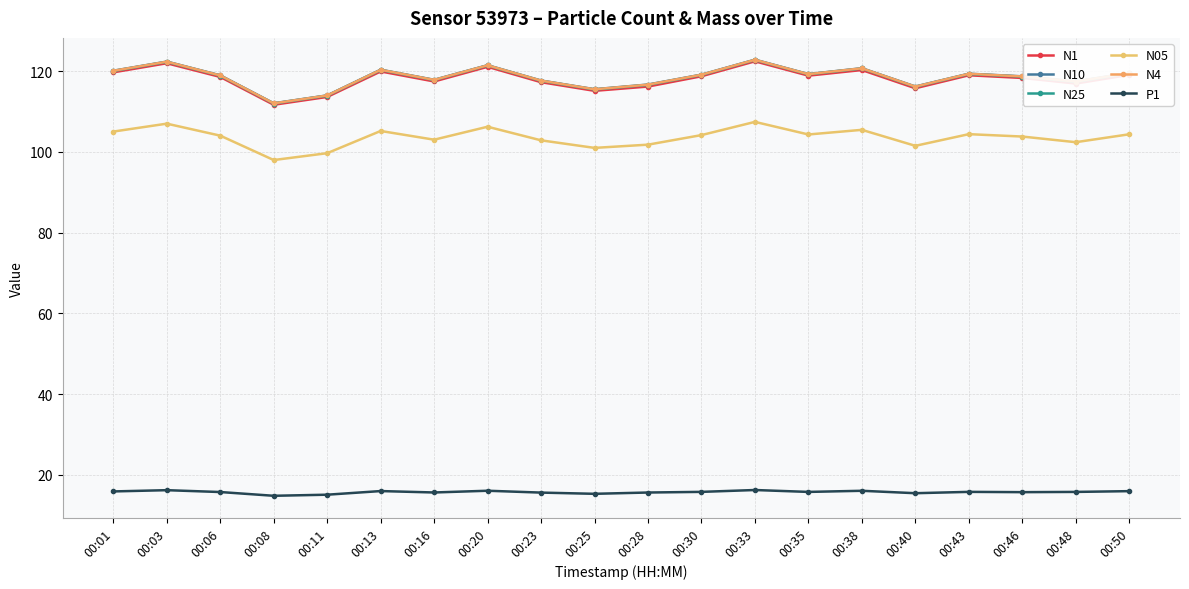

At how many categories does at least one series exceed 15?

20